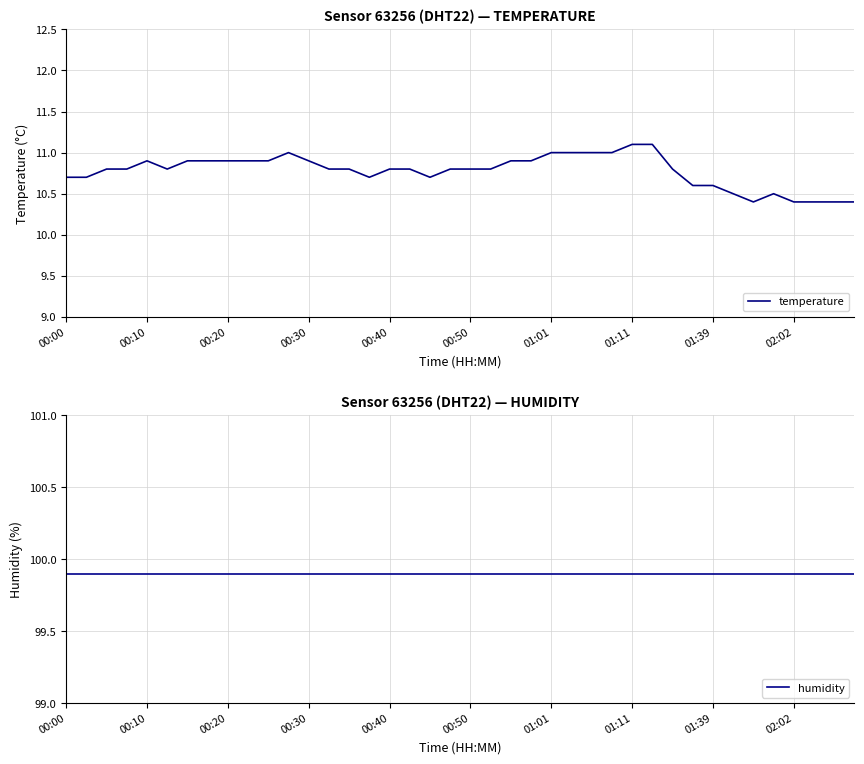

What is the difference between the temperature values at 13 and 38?

0.4